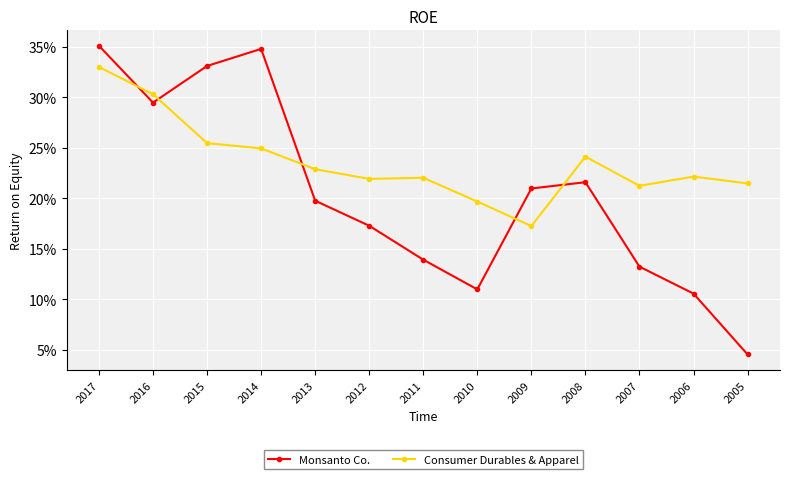

At 2006, list the series in order from smallest to largest.

Monsanto Co., Consumer Durables & Apparel